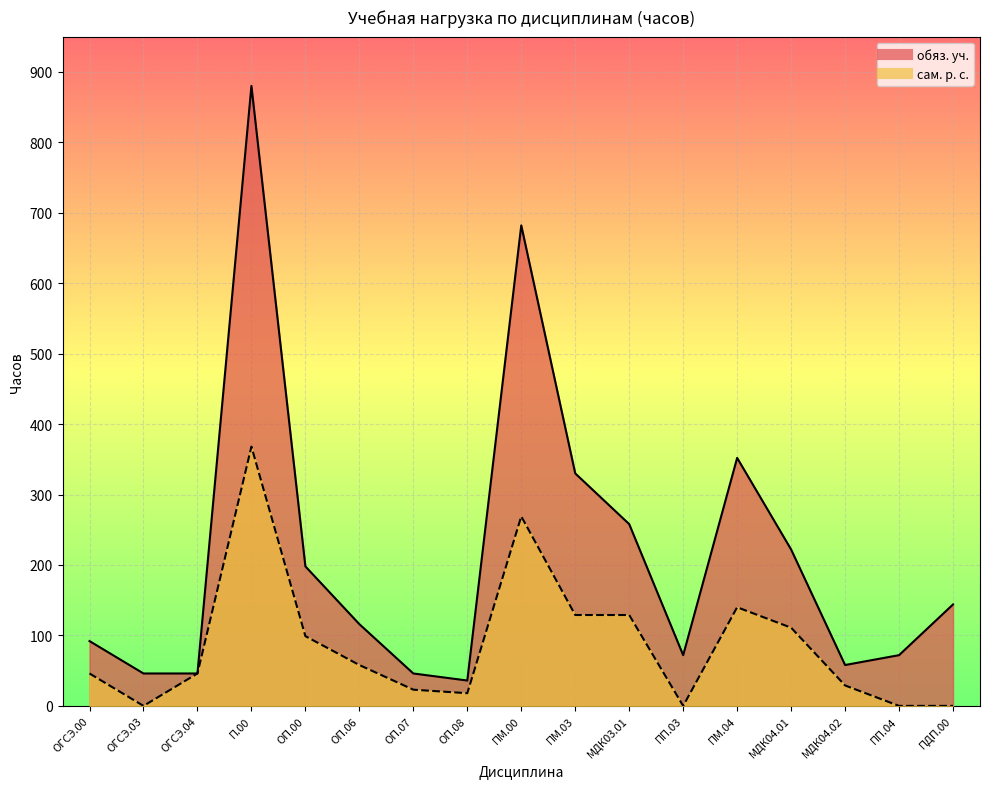

What is the total value across all series at МДК03.01?

387